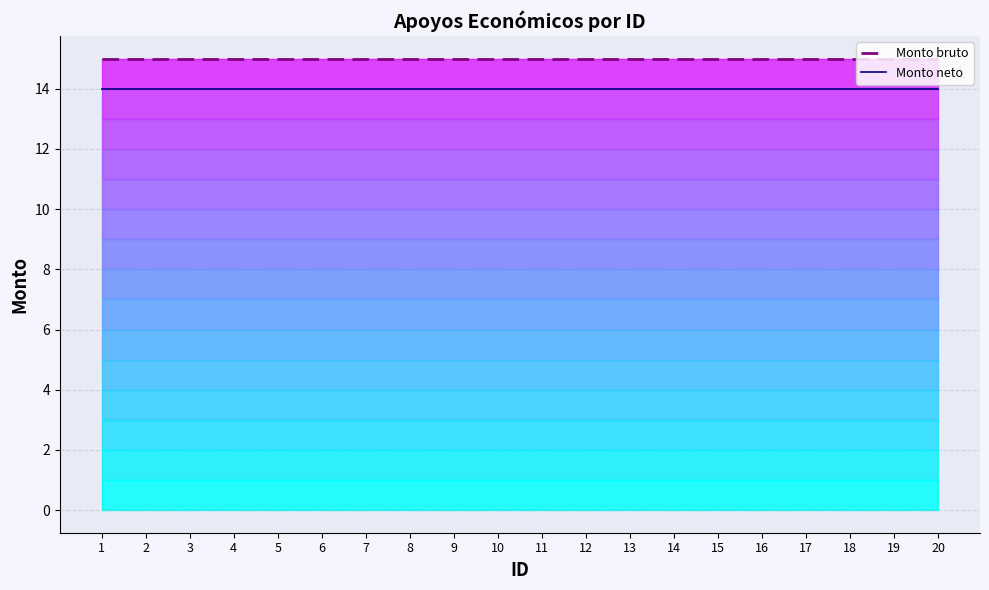

Read the Monto neto value at 19.

14